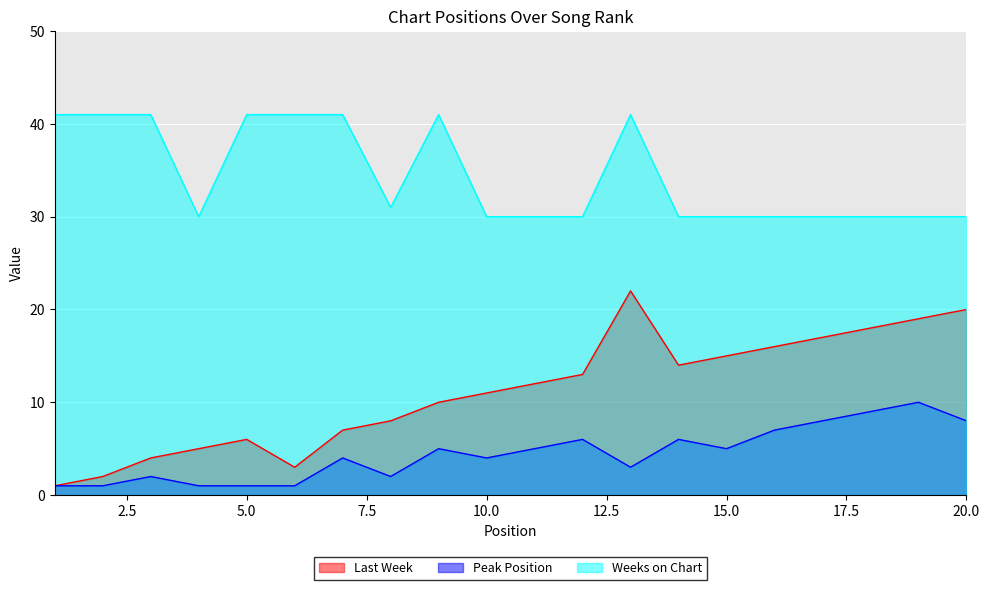

At which category is the sum across all series the highest?

13